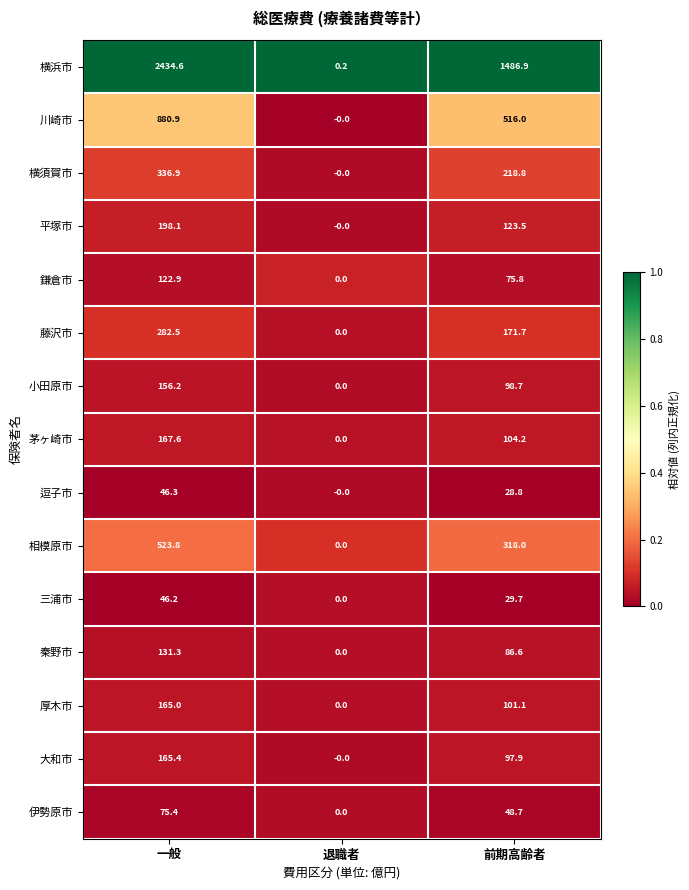

How many values in 平塚市 are above zero?

2